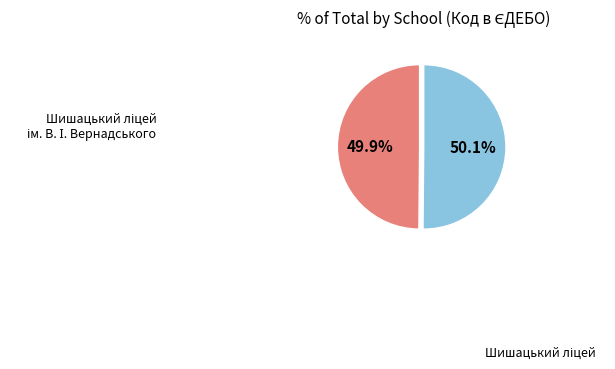

Does any single category account for the majority?

Yes